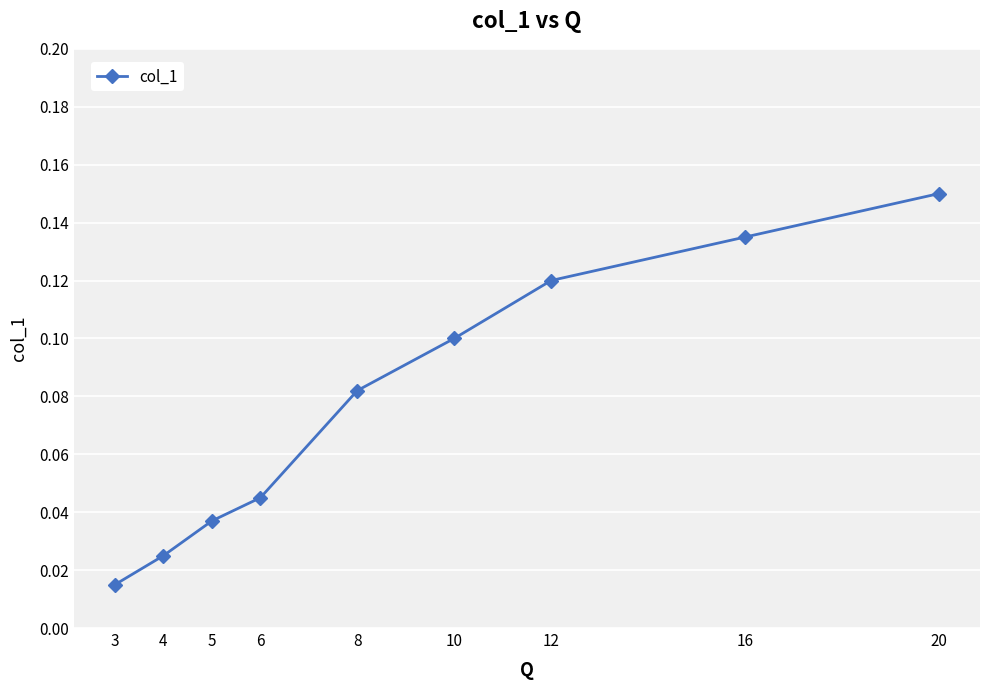

The chart shows a value of 0.1 at 12. True or false?

True